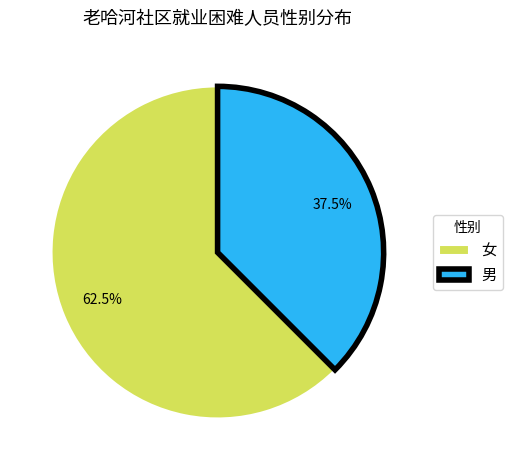

Approximately how many times larger is the value at 女 compared to 男?

1.7